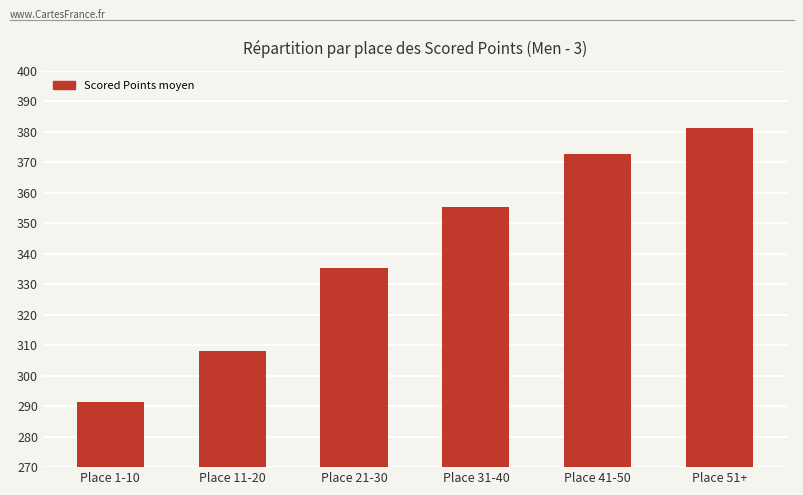

What is the value of the 4th bar from the left?

355.4